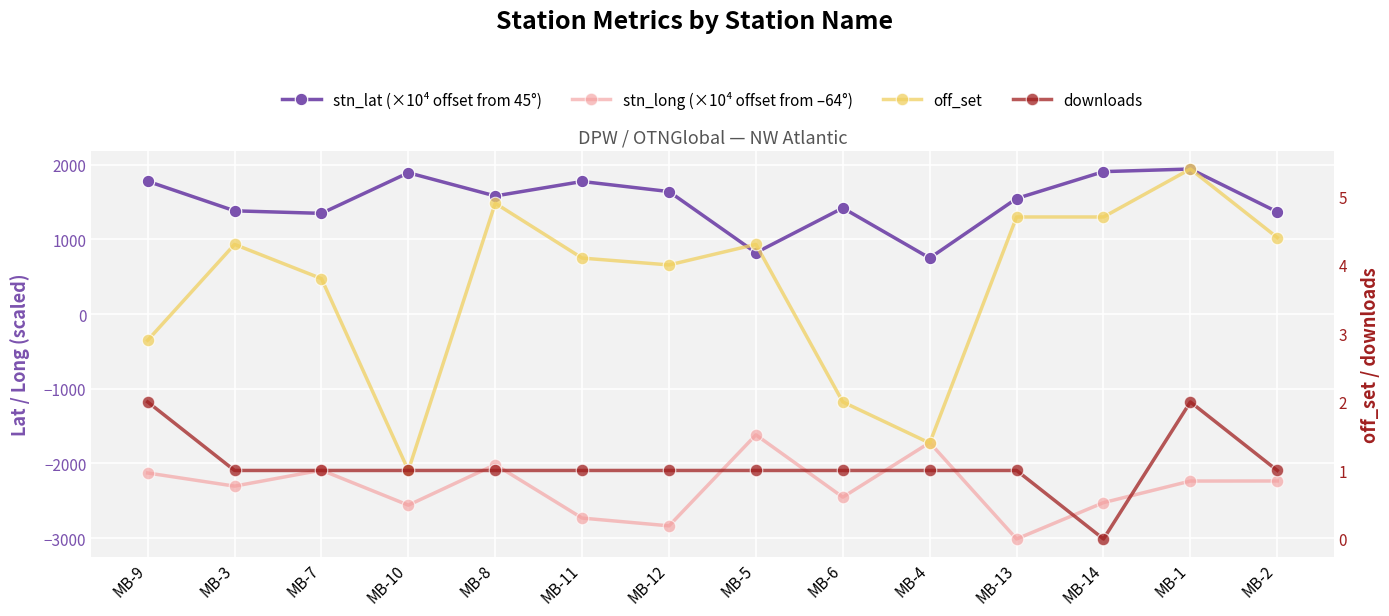

What is the label of the 5th point from the right?

MB-4